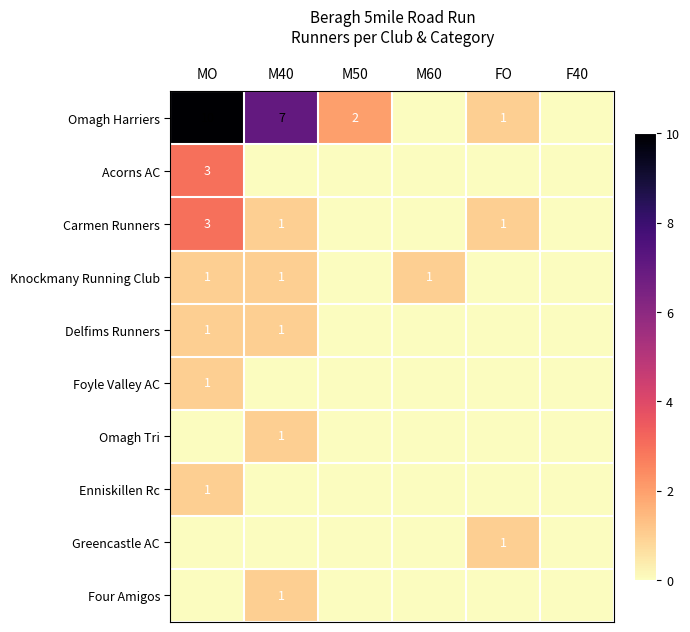

Is it true that Four Amigos equals 2 at M40?

False